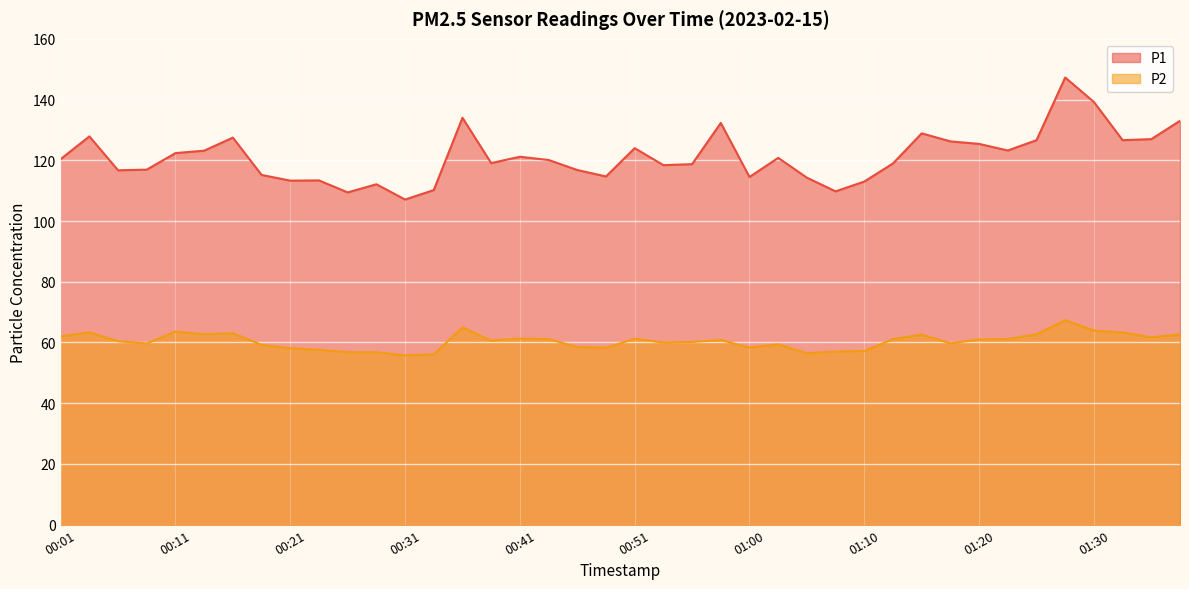

What is the difference between the P2 values at 01:10 and 00:01?

4.8